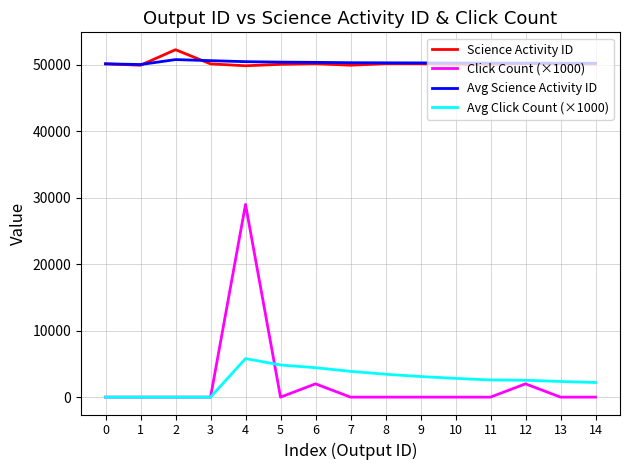

Does the chart display data point markers on the line(s)?

No